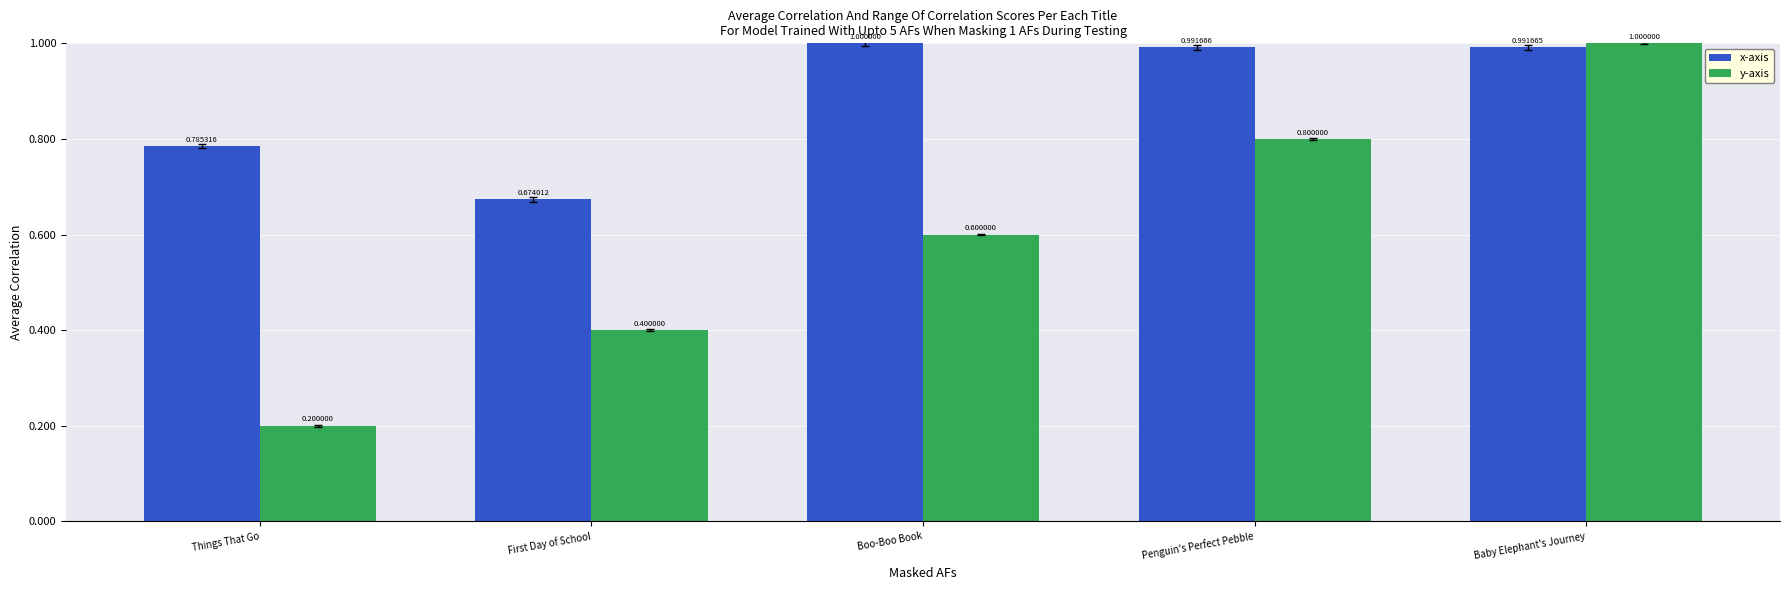

What is the sum of all x-axis values?

4.4